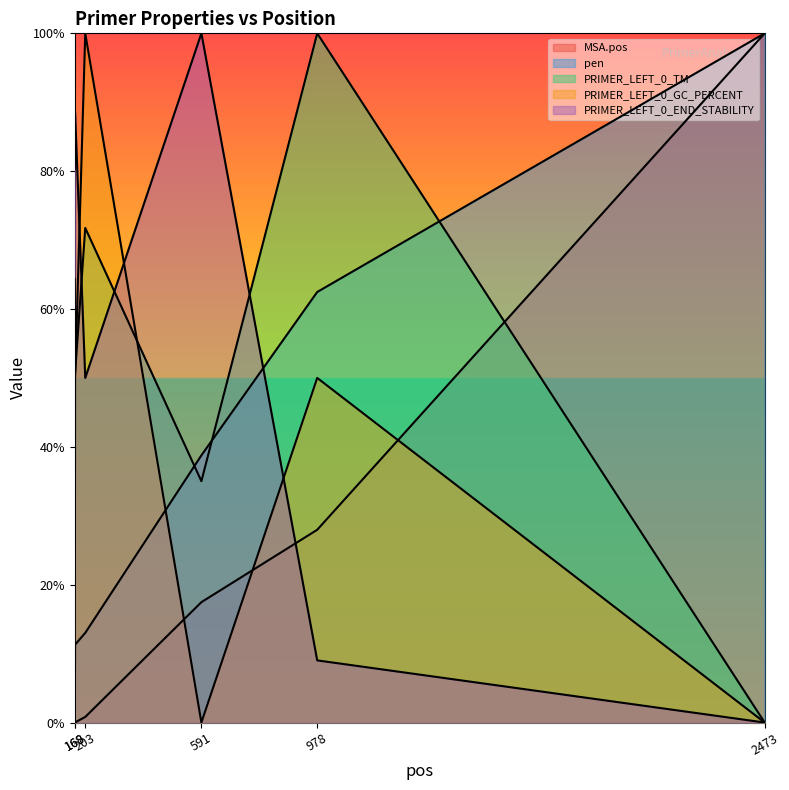

What is the maximum value shown in the chart?

1.0